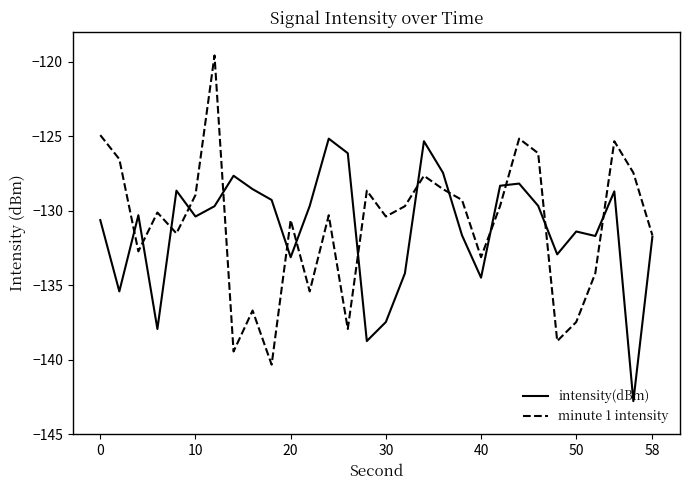

How many interior local valleys does the minute 1 intensity series have?

9